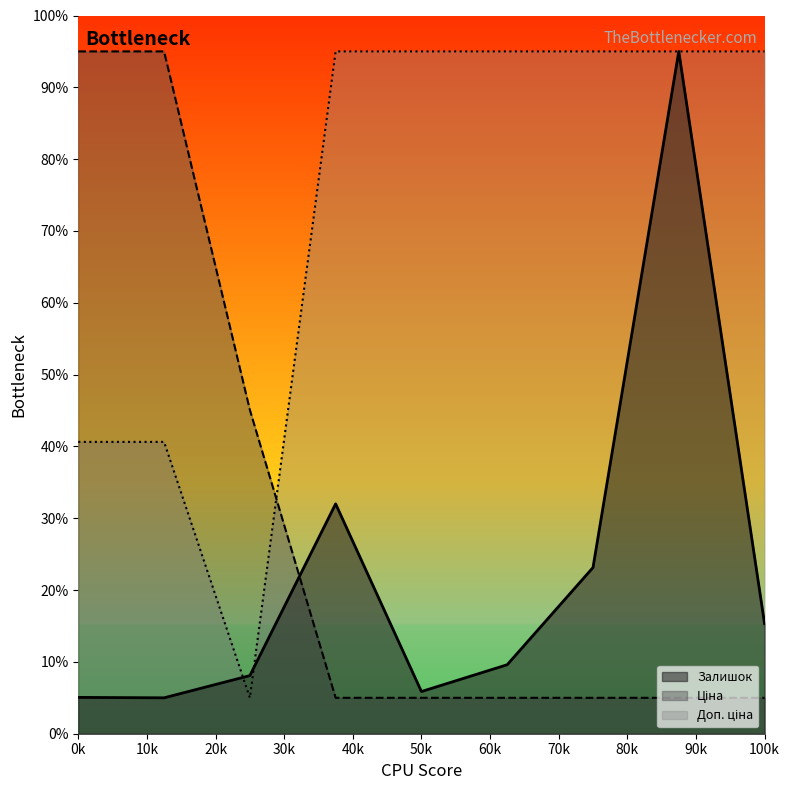

What is the total value across all series at 50k?

105.9